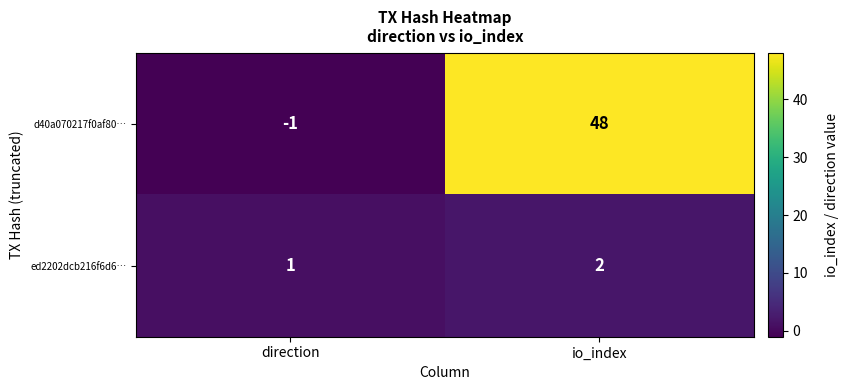

Which series changed the most between direction and io_index?

d40a070217f0af80…